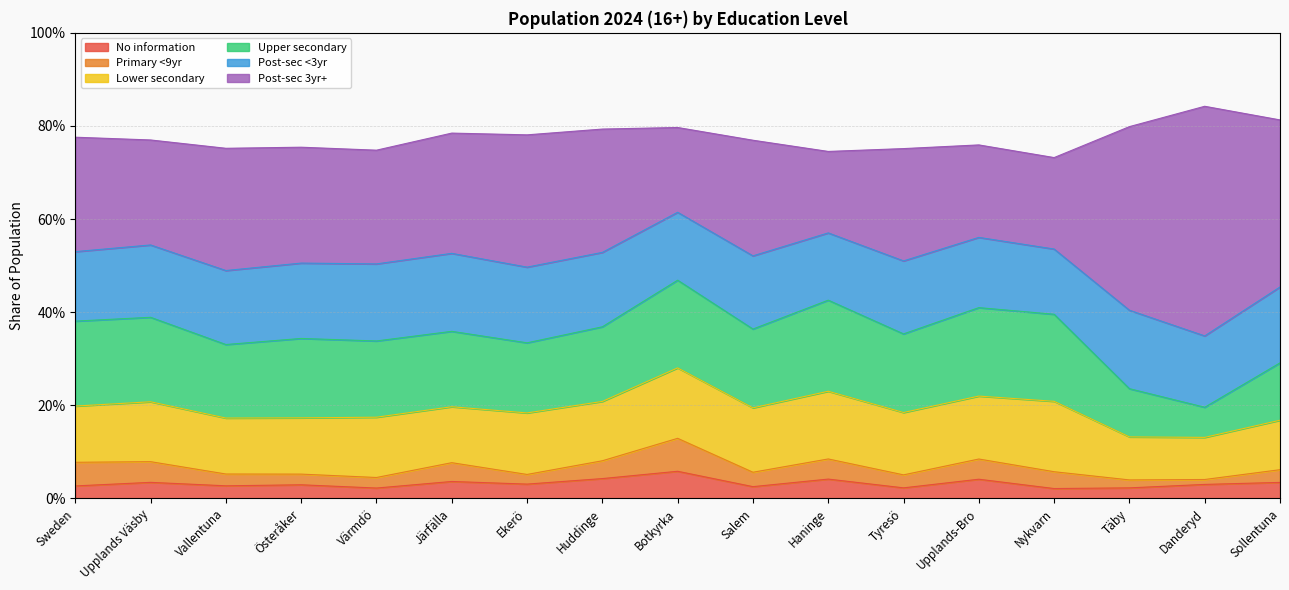

Is the value of Lower secondary at Ekerö greater than the value of Post-sec <3yr at Täby?

No